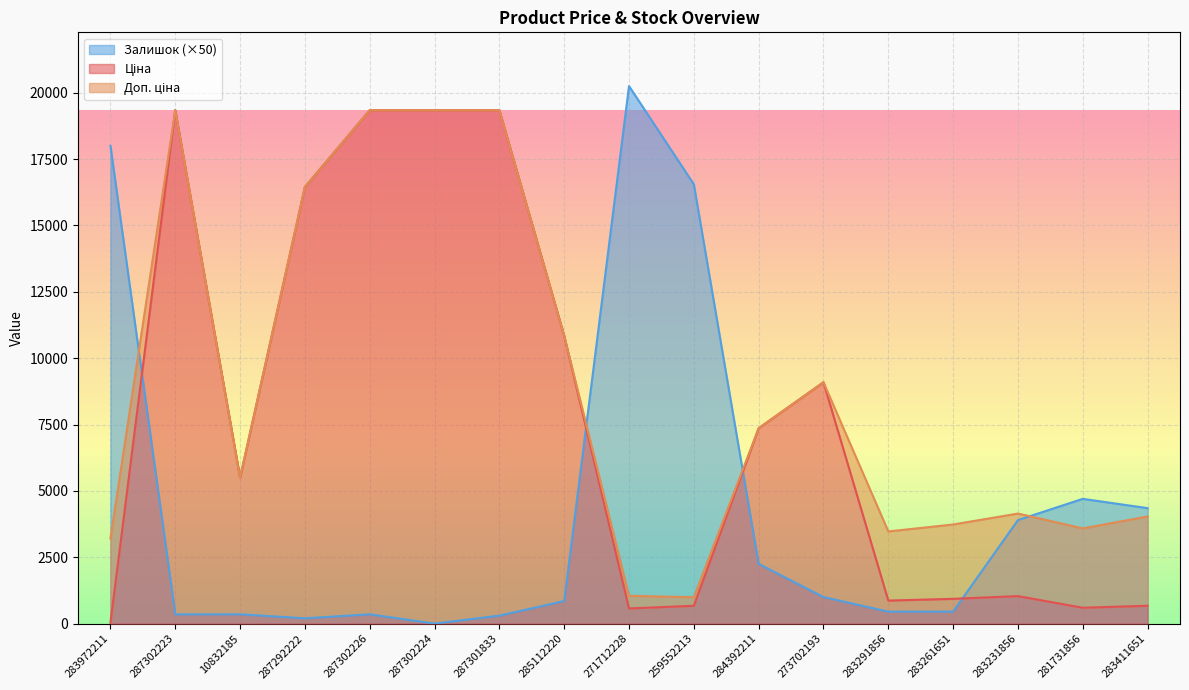

Which category has the lowest value in the Доп. ціна series?

259552213